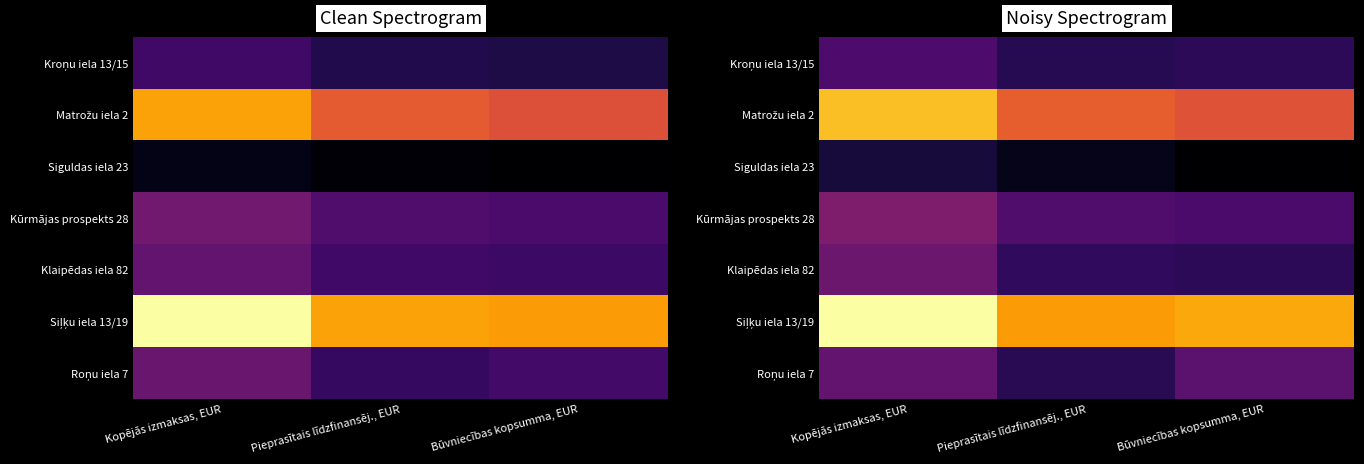

True or false: Roņu iela 7 has a value of 30074.4 at Pieprasītais līdzfinansēj., EUR.

False